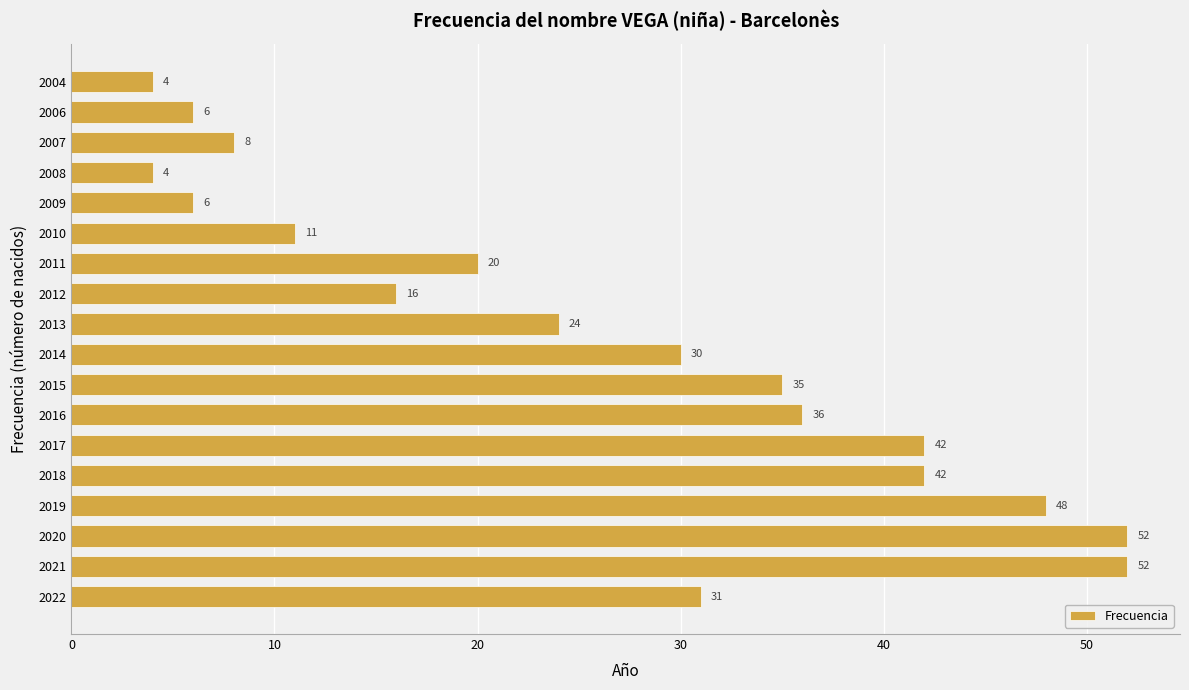

How many bars are there in total?

18